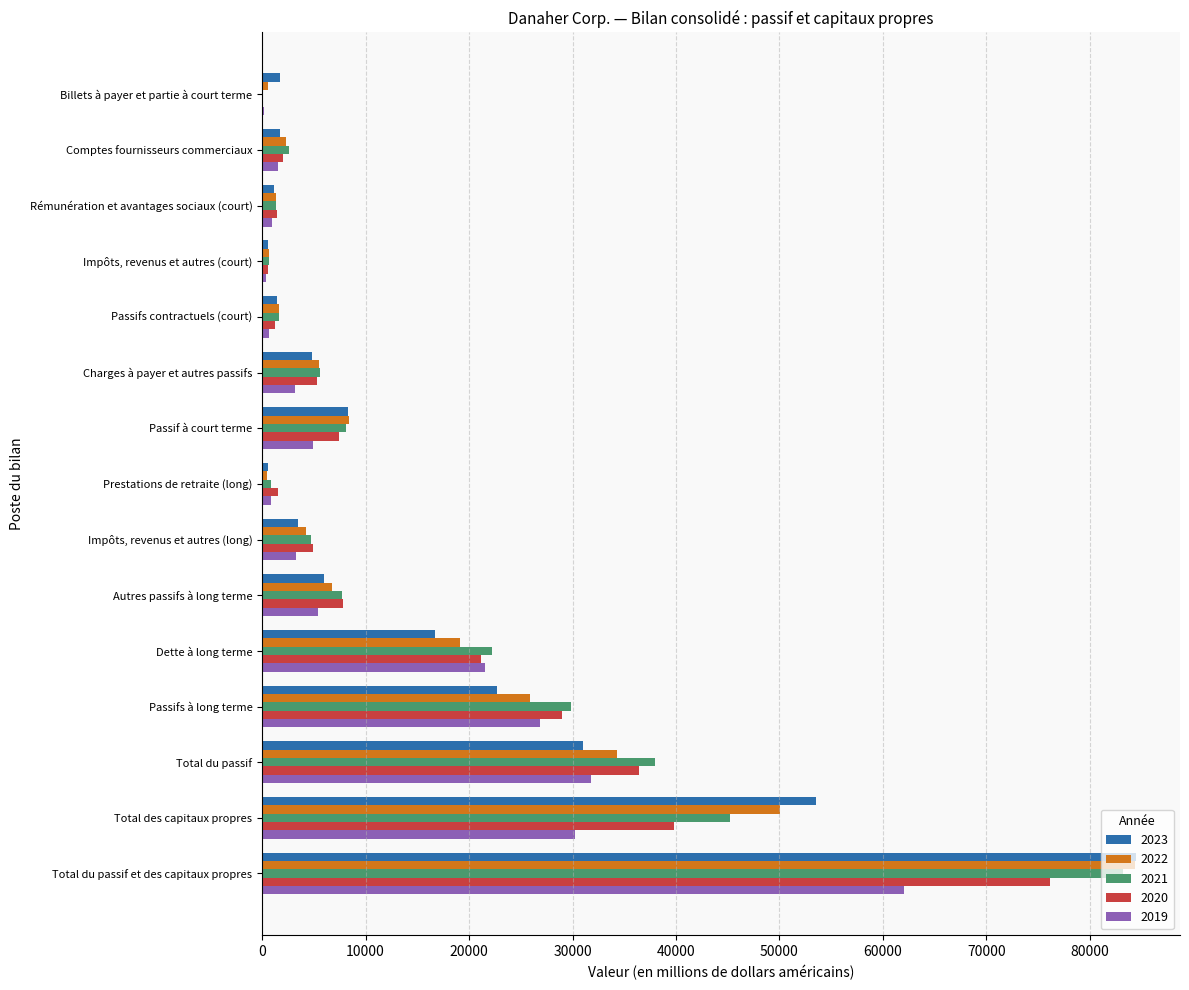

What is the greatest value displayed?

84488